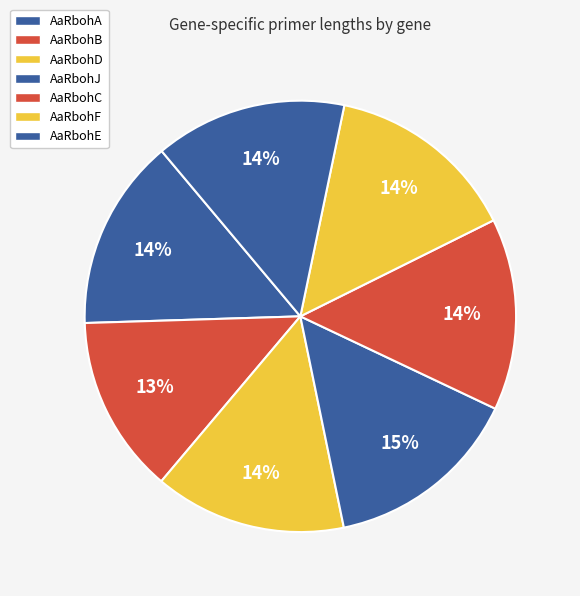

Which has a higher value, AaRbohF or AaRbohB?

AaRbohF